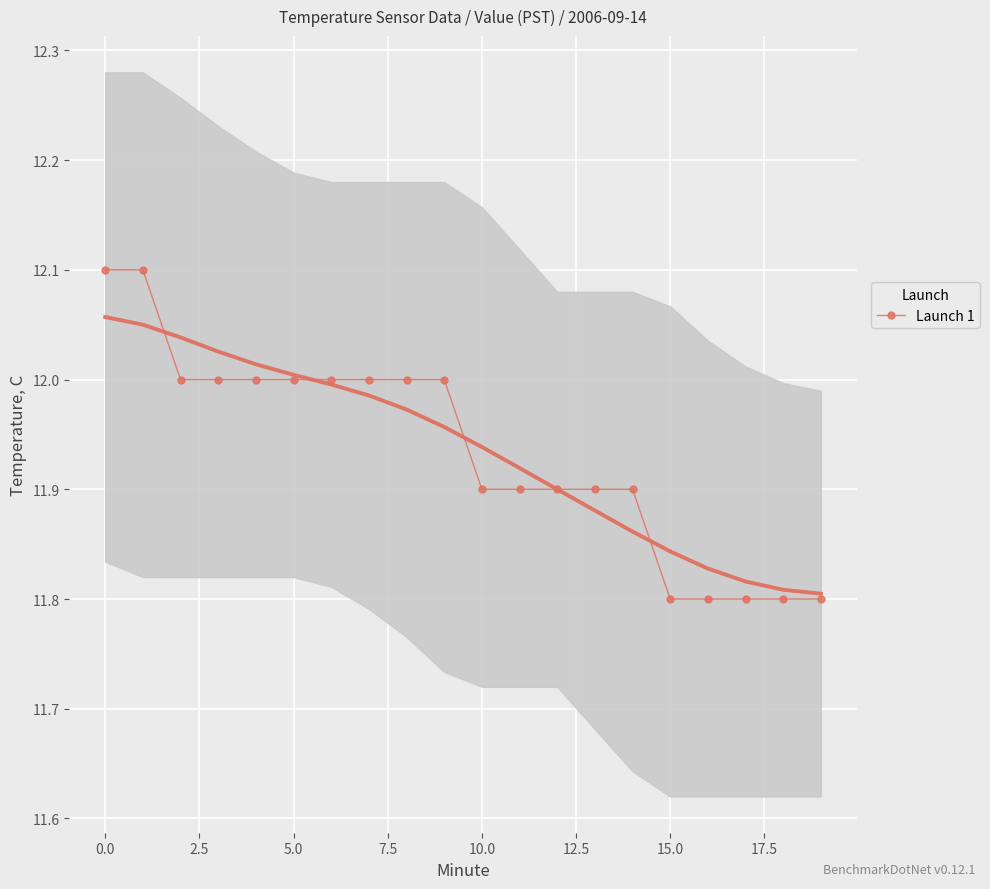

What is the label of the 17th point from the left?

16